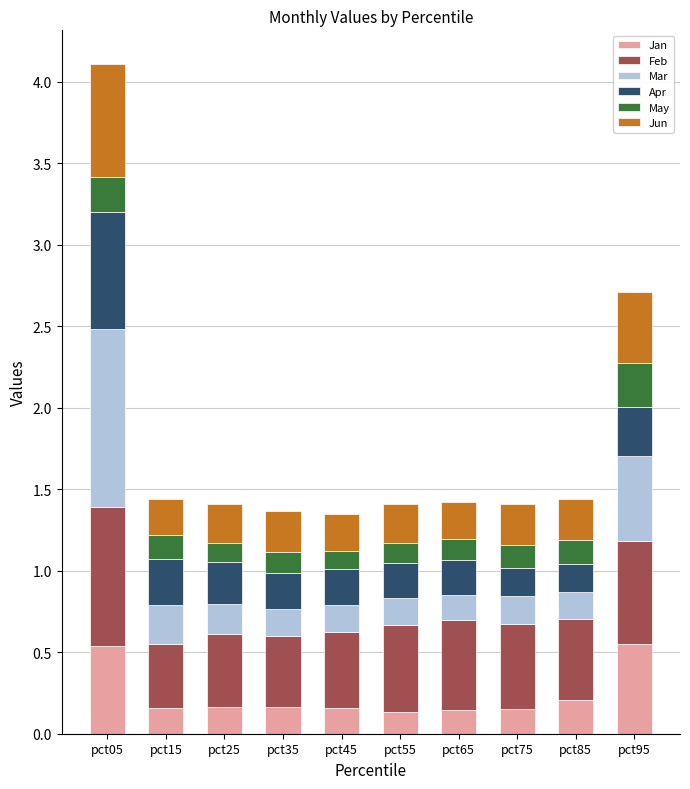

What is the sum of all Jan values?

2.4